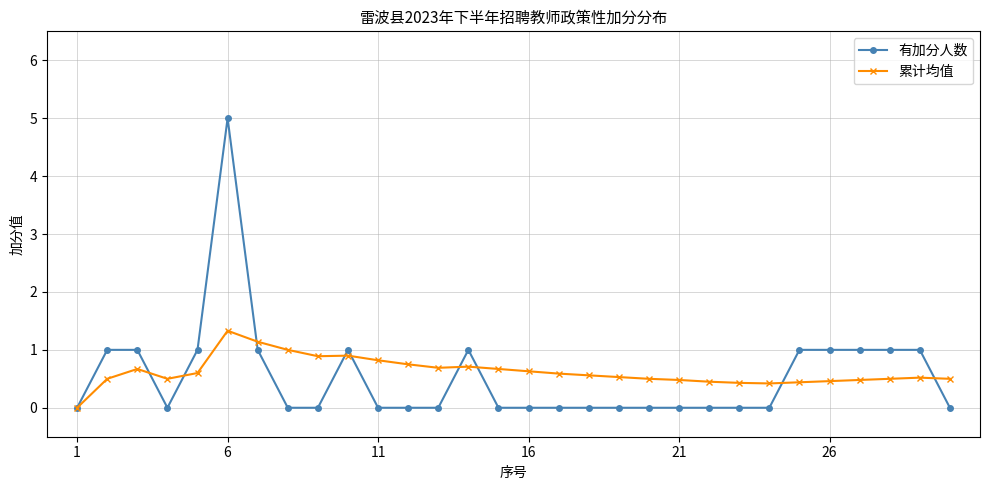

True or false: 累计均值 has more than 2 points higher than both neighbors.

True